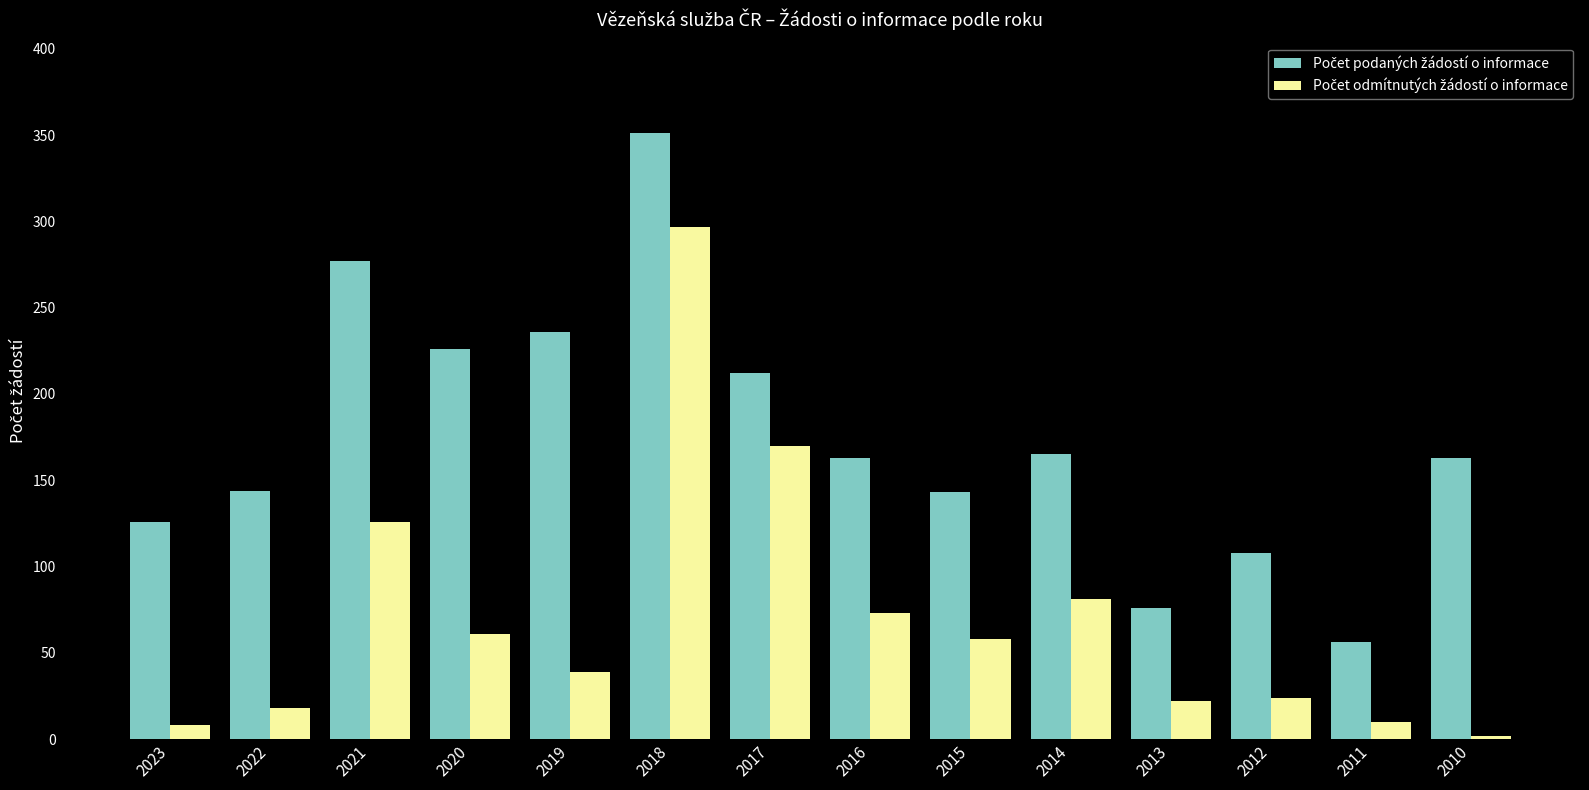

Are the bars grouped side by side (vs. stacked)?

Yes